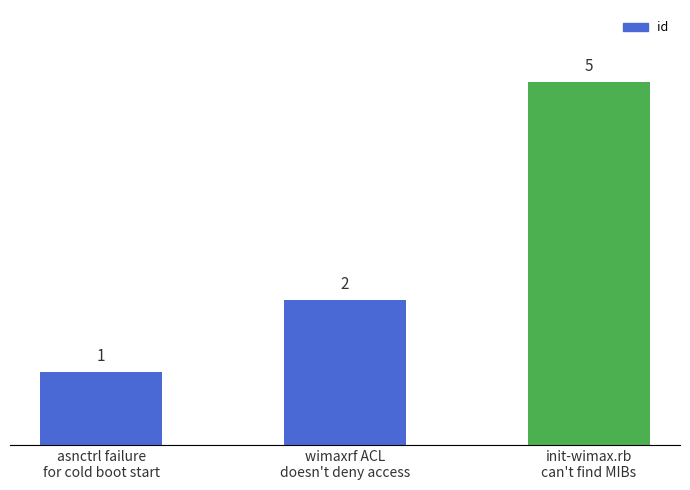

How many values are between 1 and 5?

3